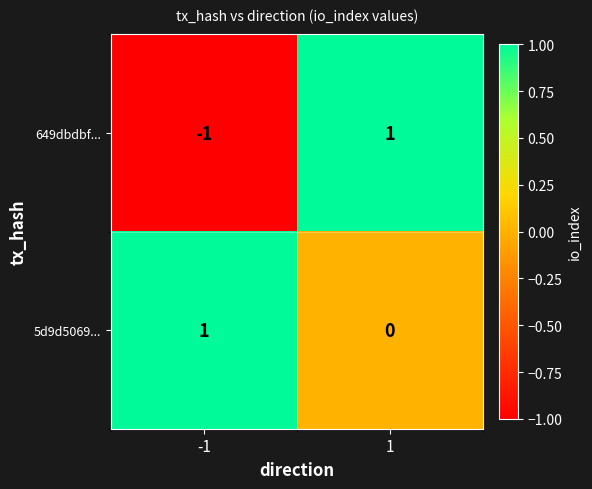

Which series changed the most between -1 and 1?

649dbdbf...